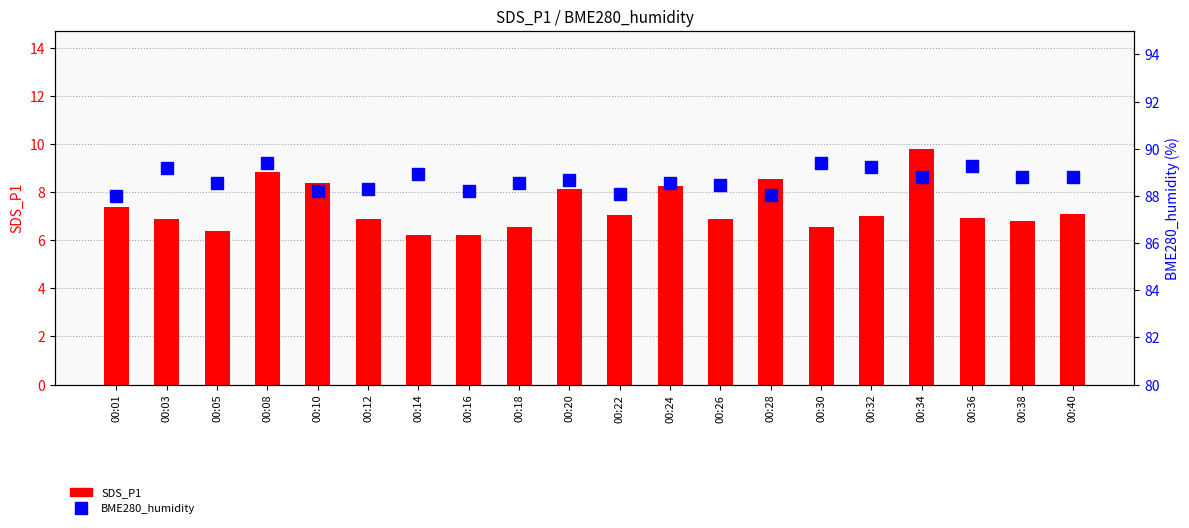

Where is SDS_P1 nearest to the value 8?

00:20